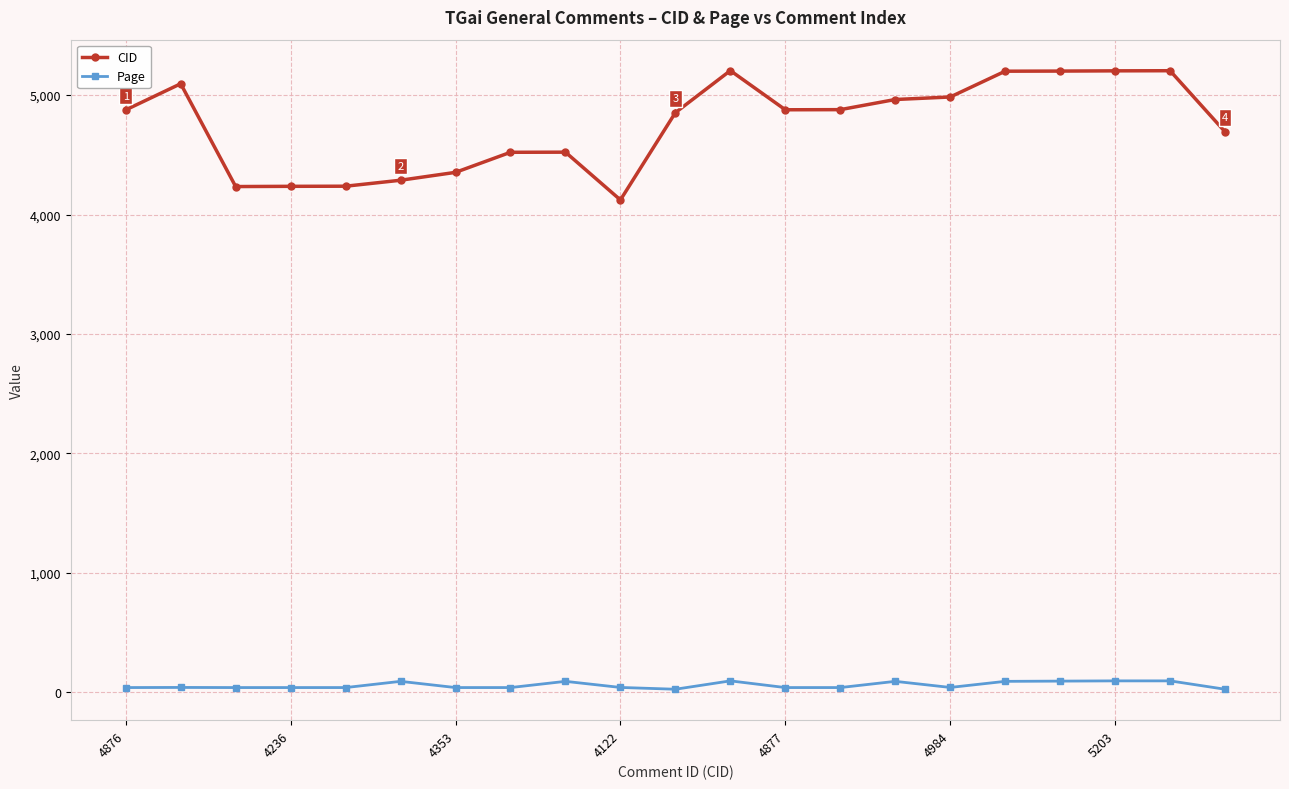

How many series are shown in this chart?

2